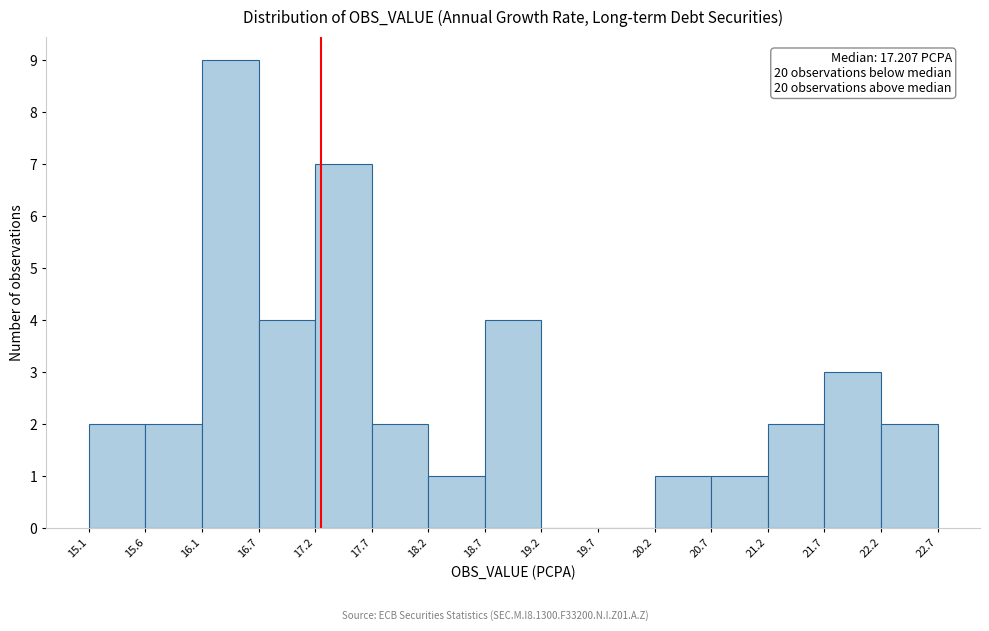

Which range on the x-axis has the tallest bar?

16.1 to 16.7